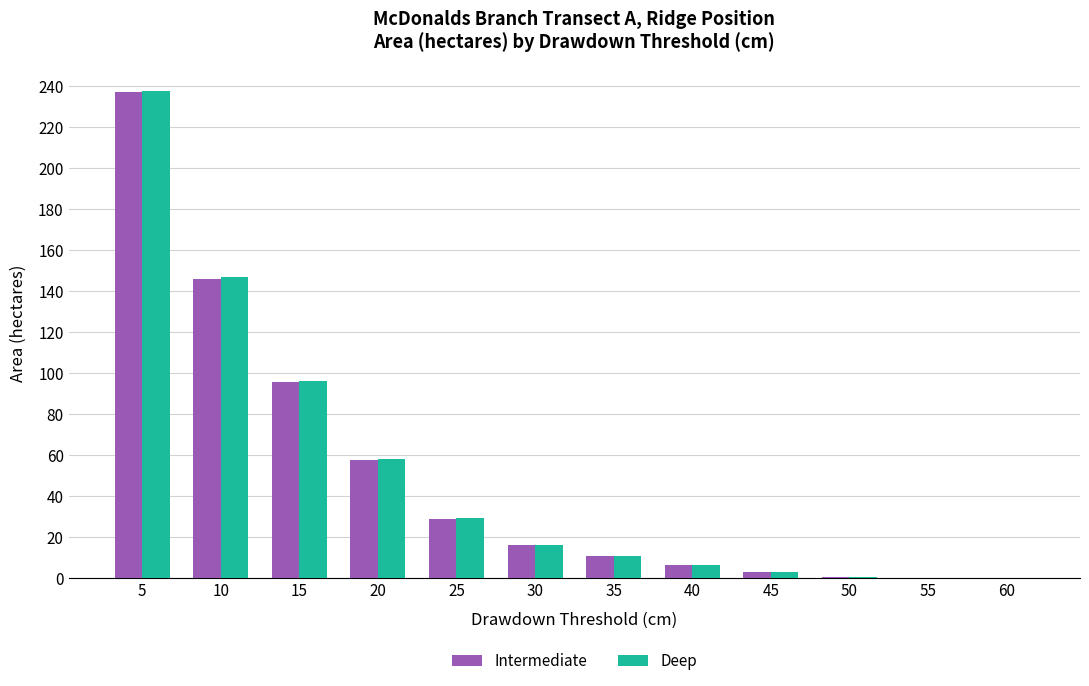

At which category is the sum across all series the highest?

5